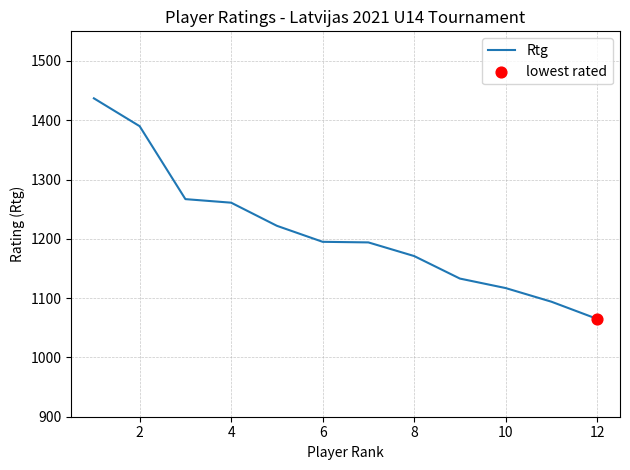

What is the greatest value displayed?

1437